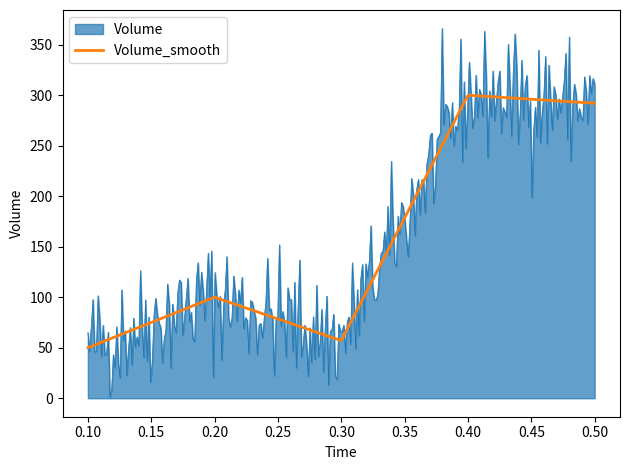

Rank the series by their maximum value, from highest to lowest.

Volume, Volume_smooth